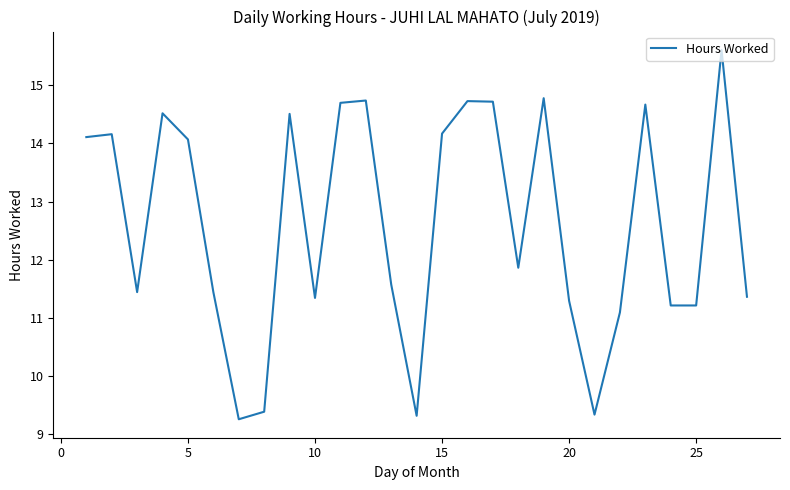

What is the difference between the maximum and minimum values?

6.4